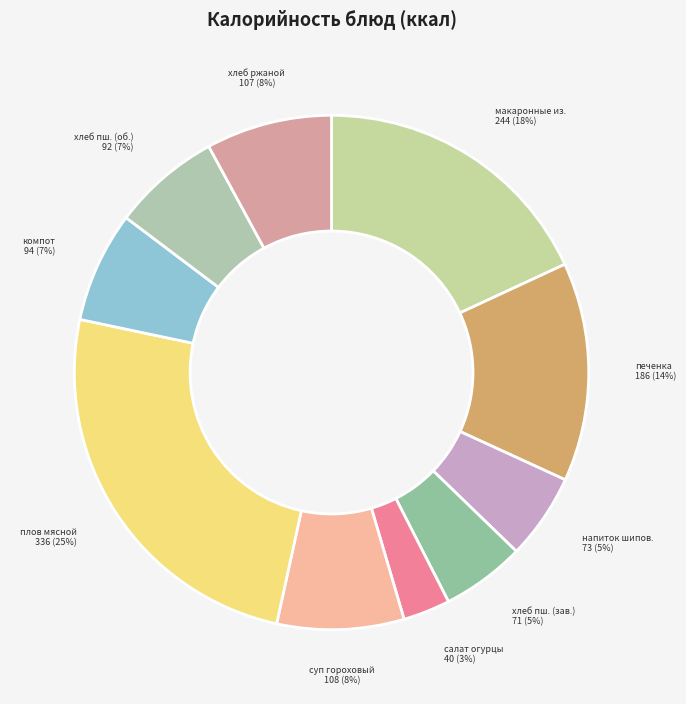

Combined, do хлеб пш. (об.) and салат огурцы account for over 50%?

No